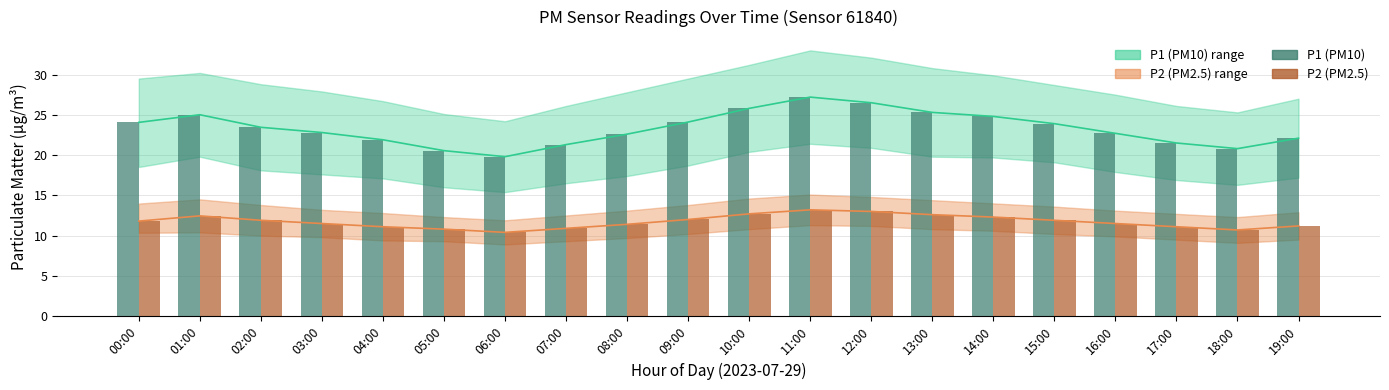

True or false: P2 (PM2.5) has a value of 10.9 at 07:00.

True